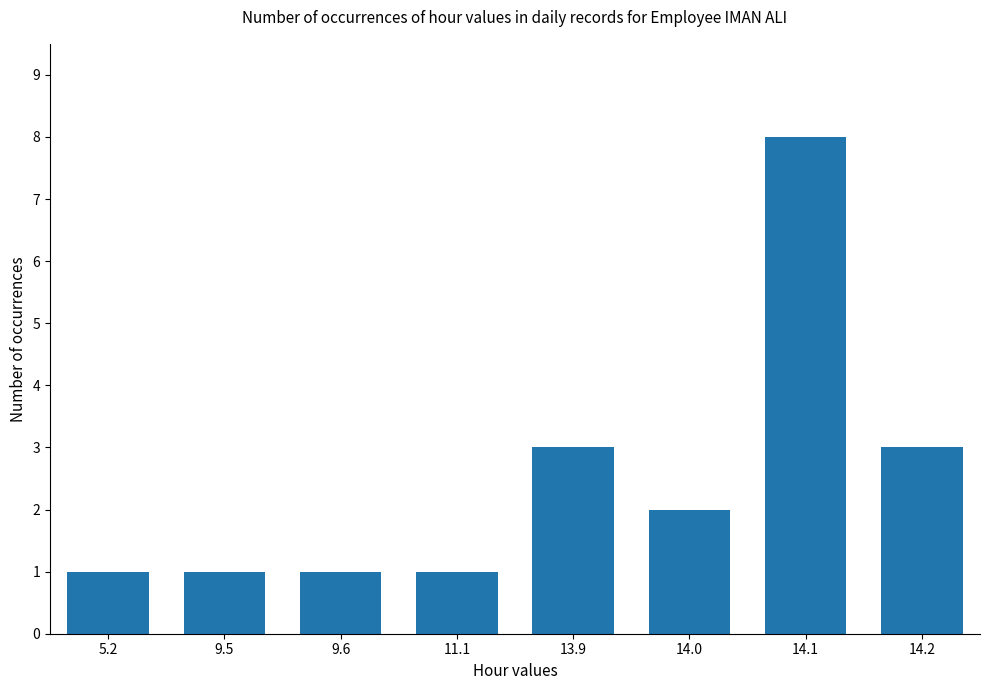

Where does the data first go above 2?

13.9